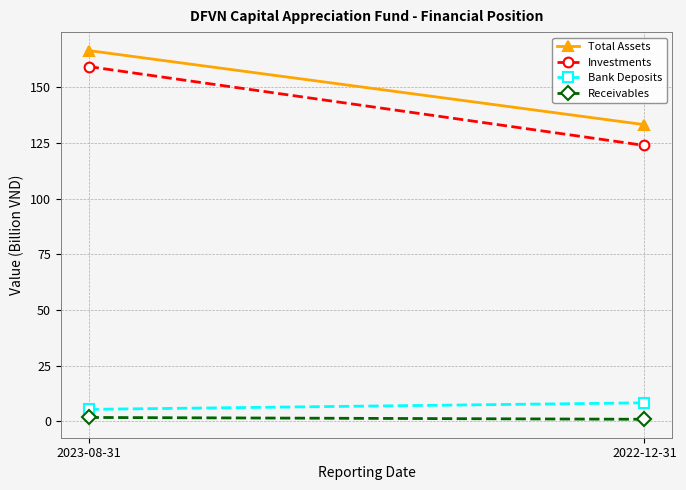

What value does the Investments series have at 2022-12-31?

123.9